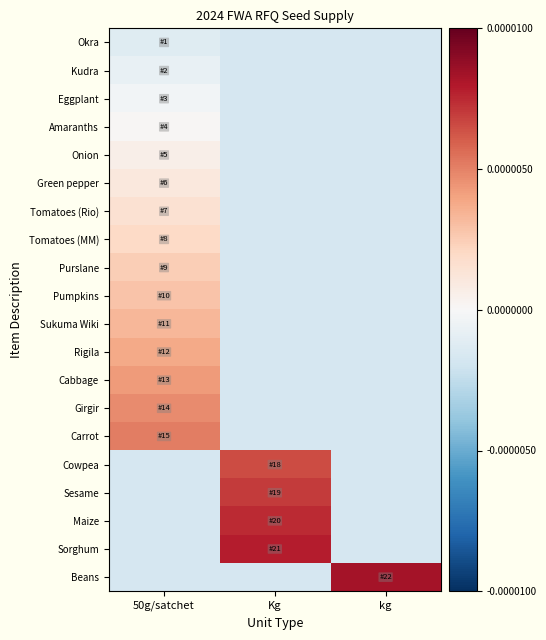

List the series in order of their peak value, highest first.

Beans, Sorghum, Maize, Sesame, Cowpea, Carrot, Girgir, Cabbage, Rigila, Sukuma Wiki, Pumpkins, Purslane, Tomatoes (MM), Tomatoes (Rio), Green pepper, Onion, Amaranths, Eggplant, Kudra, Okra